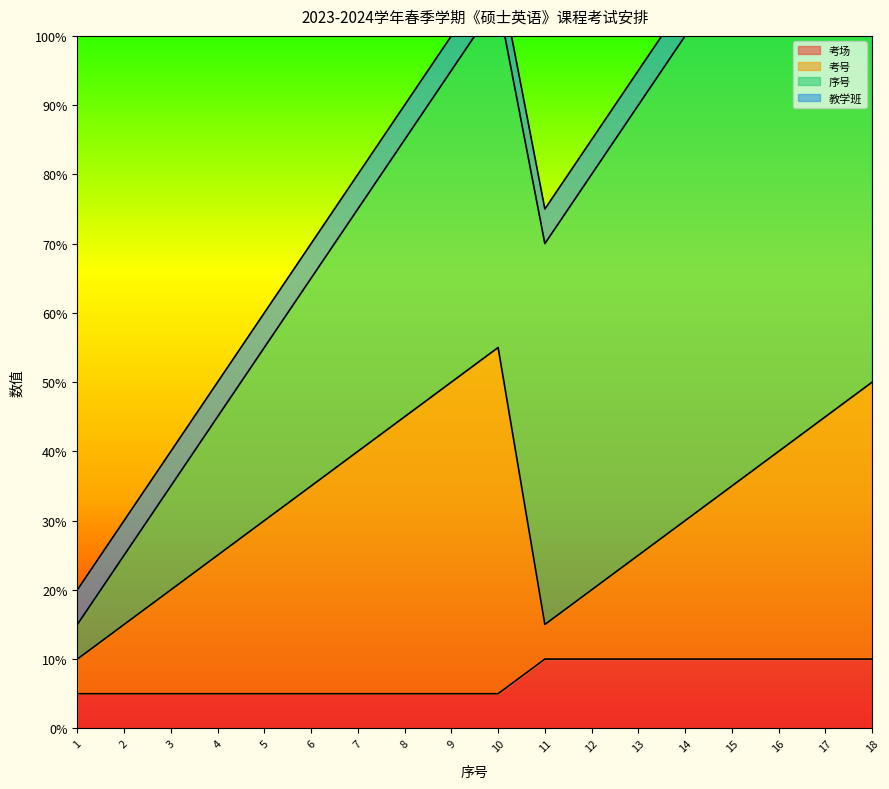

Which category has the highest value in the 考场 series?

11